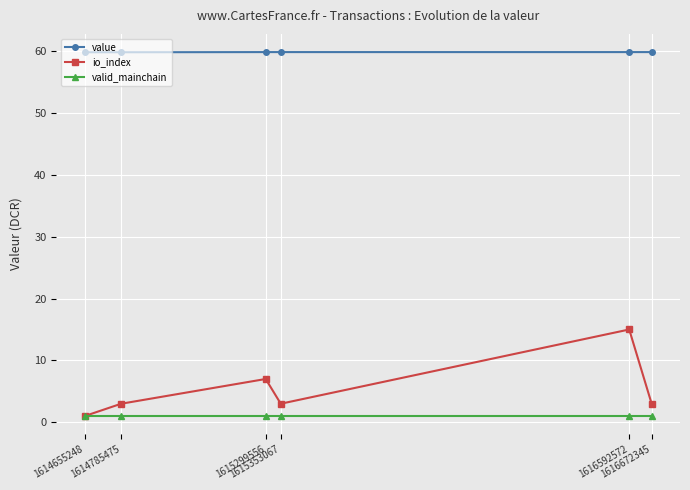

True or false: io_index and value cross at least once.

False